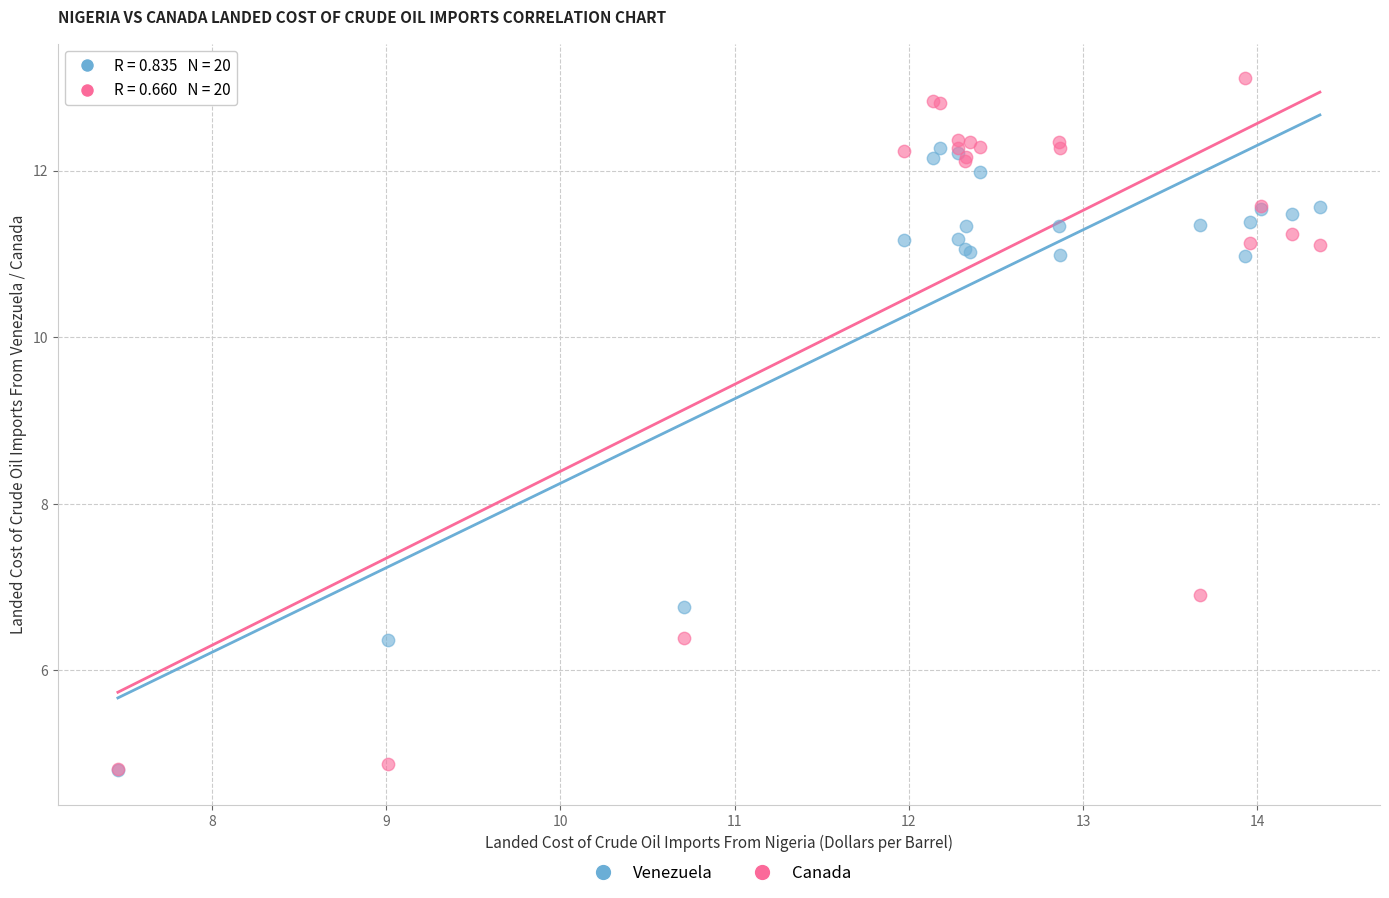

Which series contains the highest Y value?

Canada